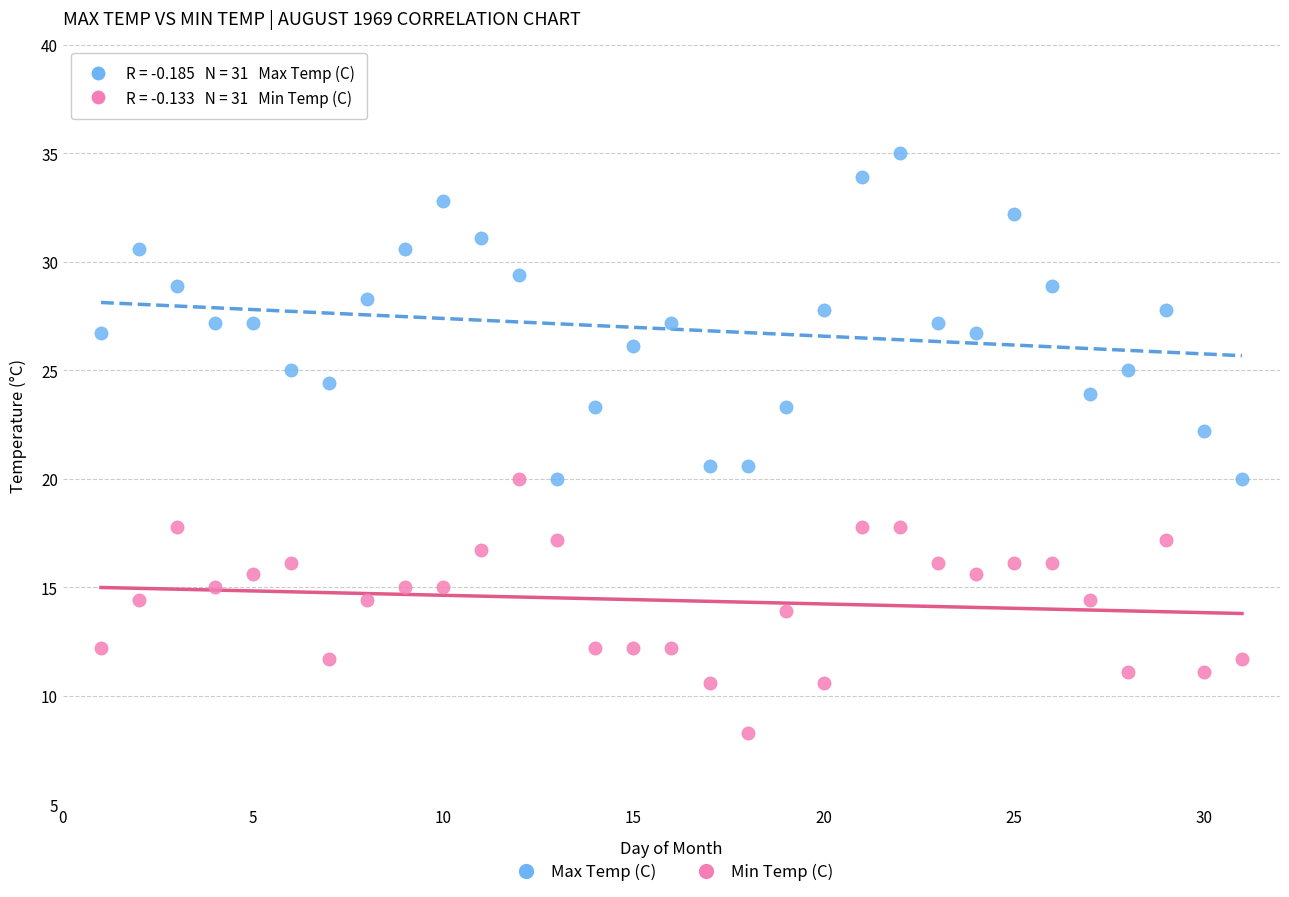

Which series reaches the minimum Y coordinate?

Min Temp (C)